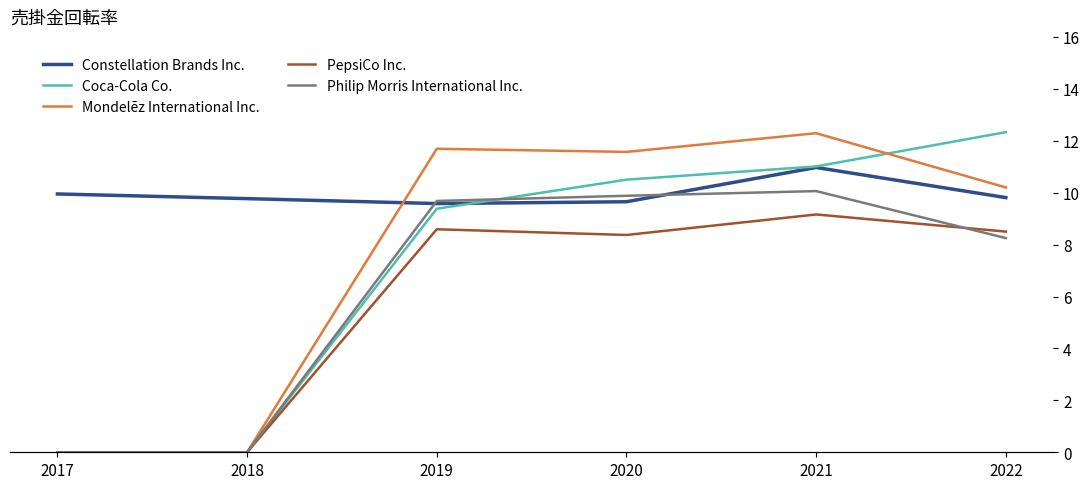

At how many categories does at least one series exceed 2?

6